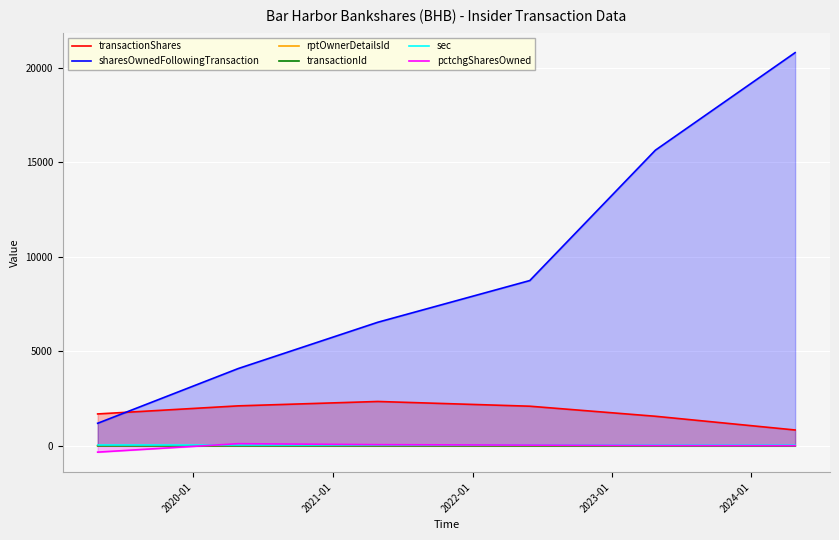

Which series has the largest range (max minus min)?

sharesOwnedFollowingTransaction